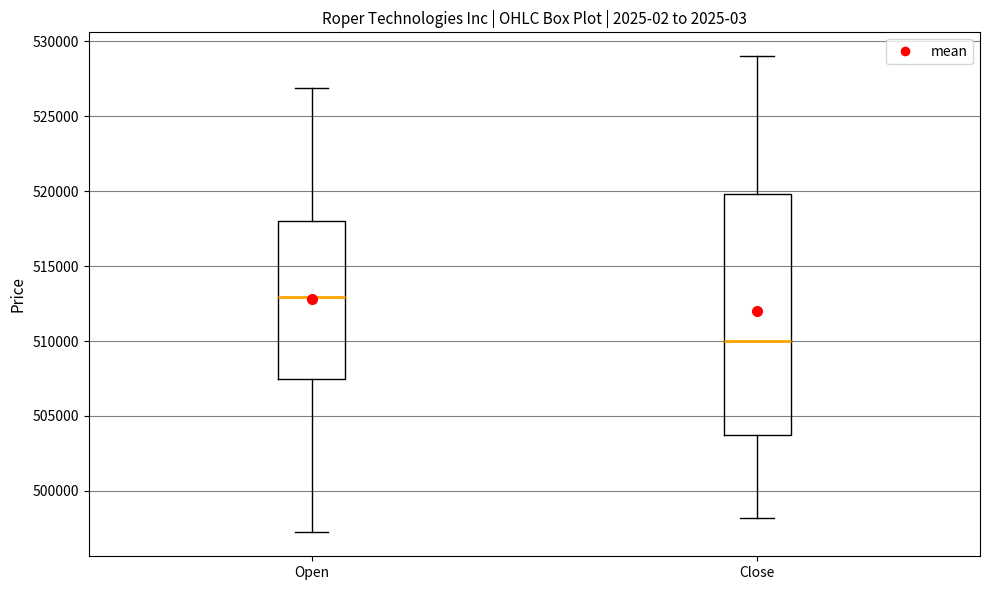

Which box's median line is the highest?

Open